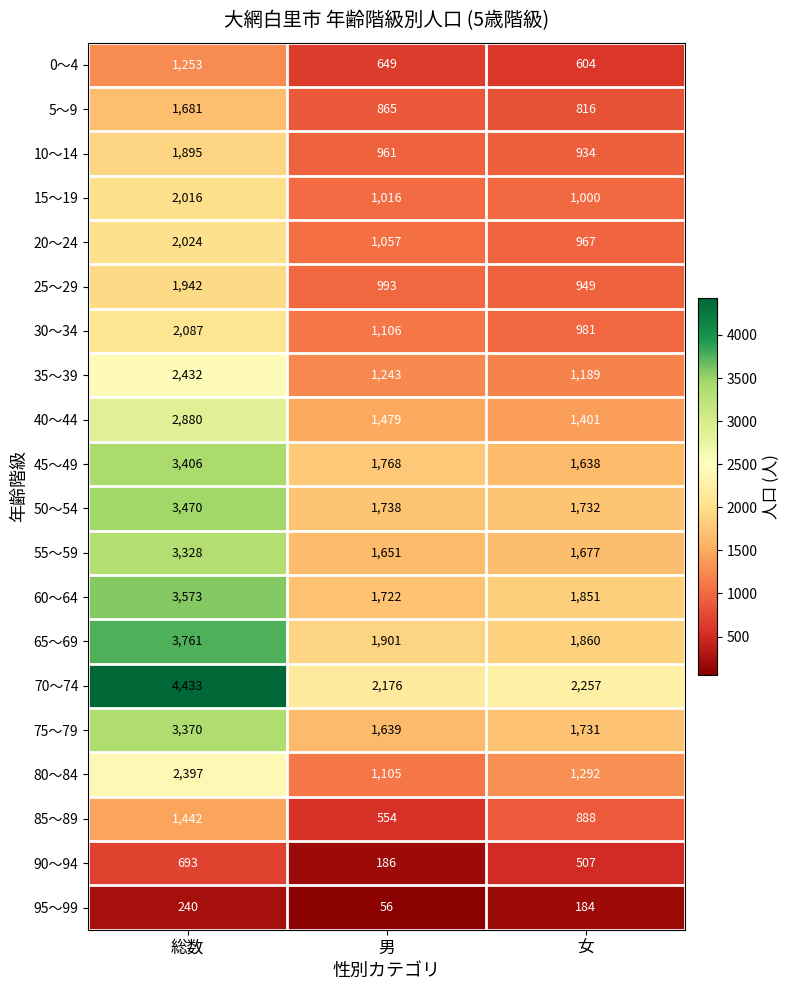

What is the difference between the second highest and minimum values in the 10～14 series?

27